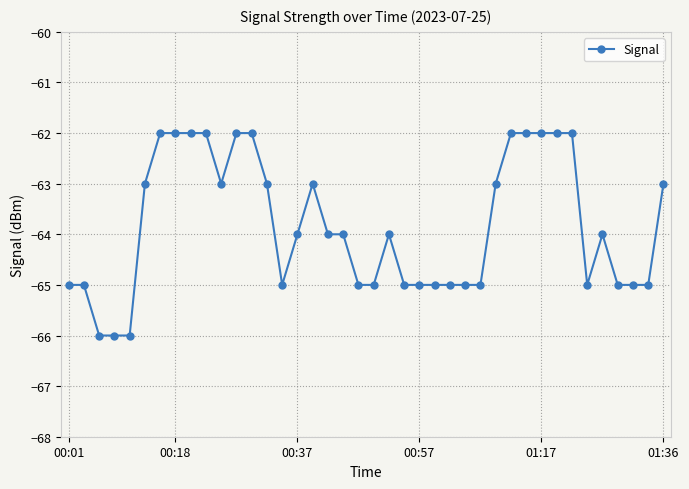

Reading left to right, extract all data points from this chart.

-65	-65	-66	-66	-66	-63	-62	-62	-62	-62	-63	-62	-62	-63	-65	-64	-63	-64	-64	-65	-65	-64	-65	-65	-65	-65	-65	-65	-63	-62	-62	-62	-62	-62	-65	-64	-65	-65	-65	-63